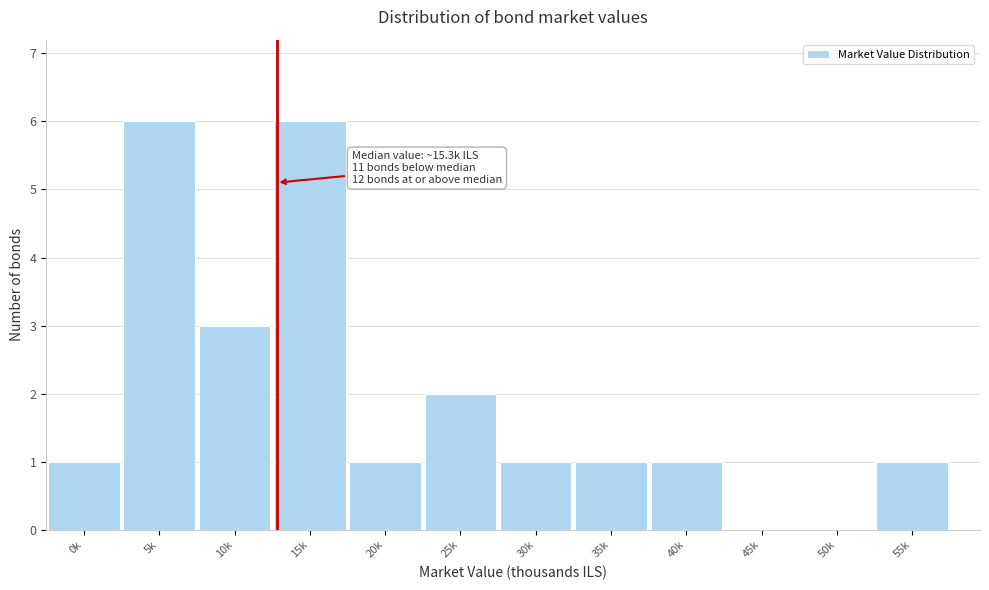

Reading left to right, what are all the values shown in this chart?

0k=1	5k=6	10k=3	15k=6	20k=1	25k=2	30k=1	35k=1	40k=1	45k=0	50k=0	55k=1